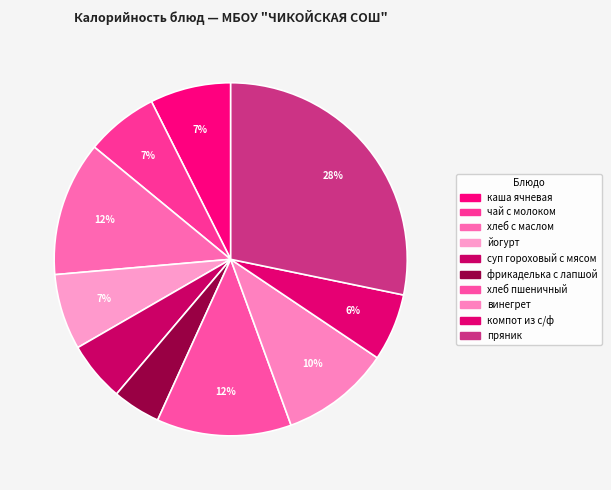

How many segments does this pie chart have?

10